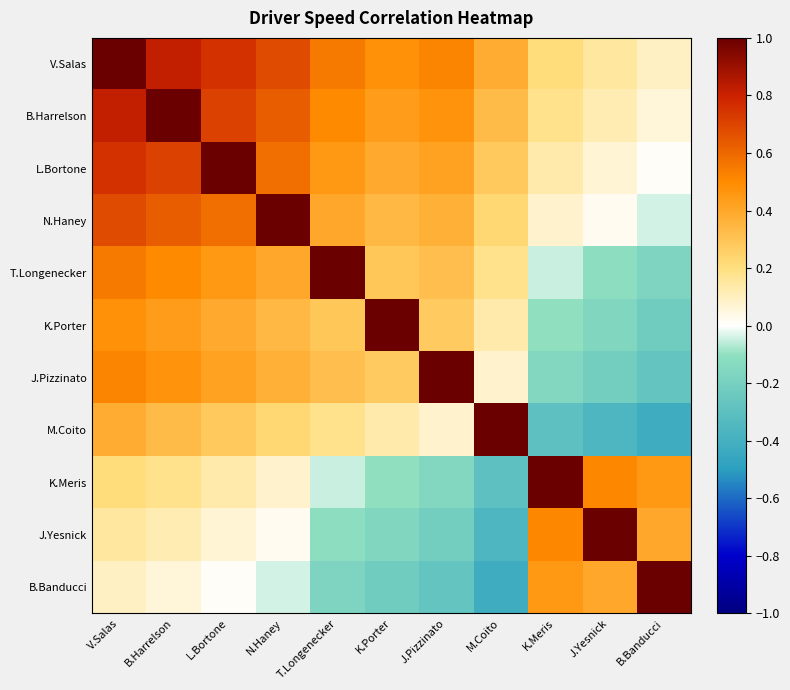

Rank the series by their maximum value, from highest to lowest.

V.Salas, B.Harrelson, L.Bortone, N.Haney, T.Longenecker, K.Porter, J.Pizzinato, M.Coito, K.Meris, J.Yesnick, B.Banducci